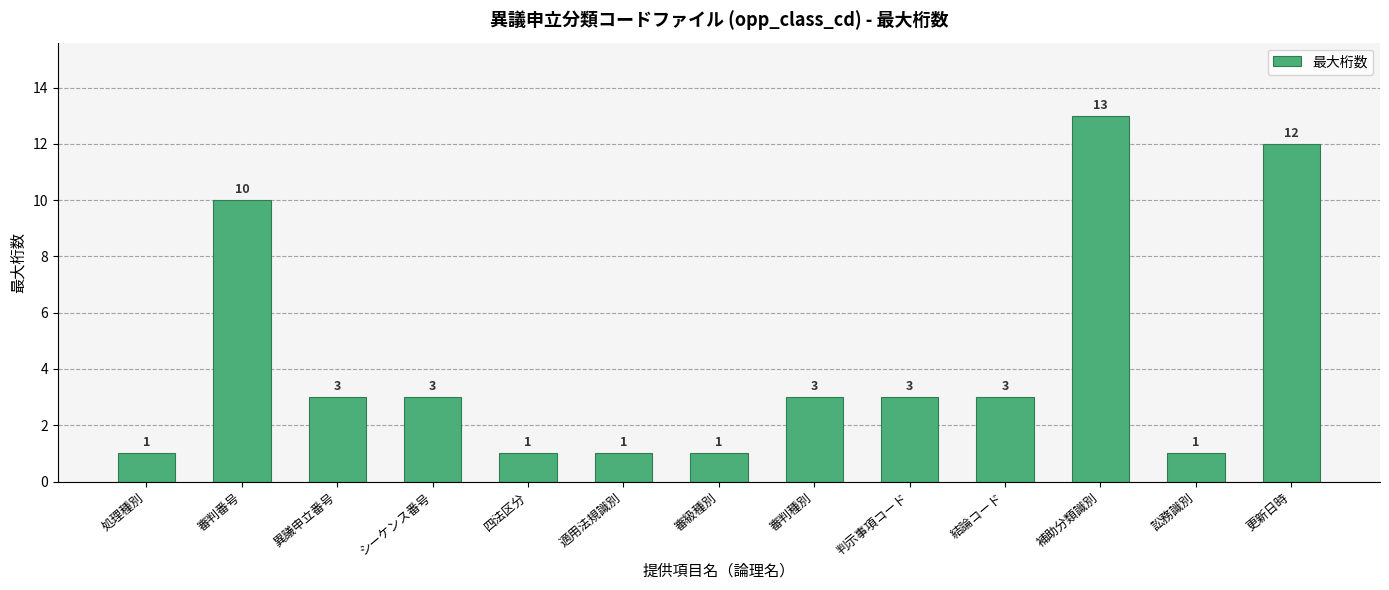

What is the minimum value shown in the chart?

1